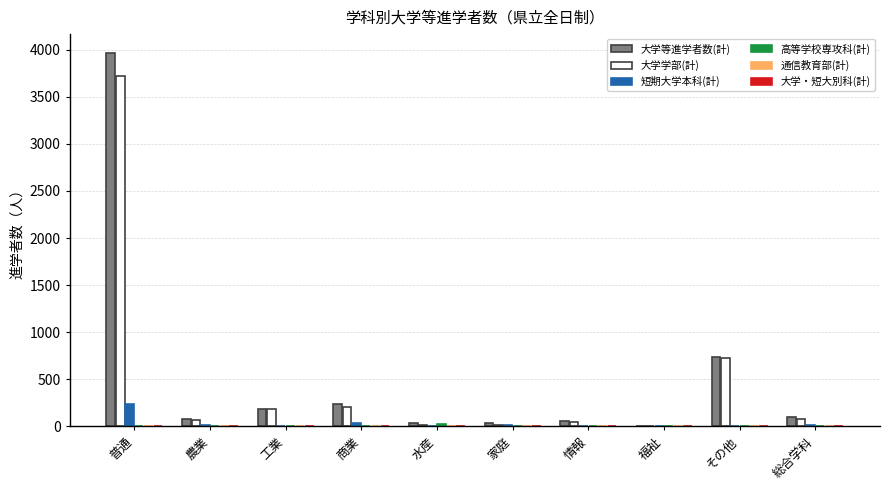

At which label is 大学学部(計) closest to 1867?

その他